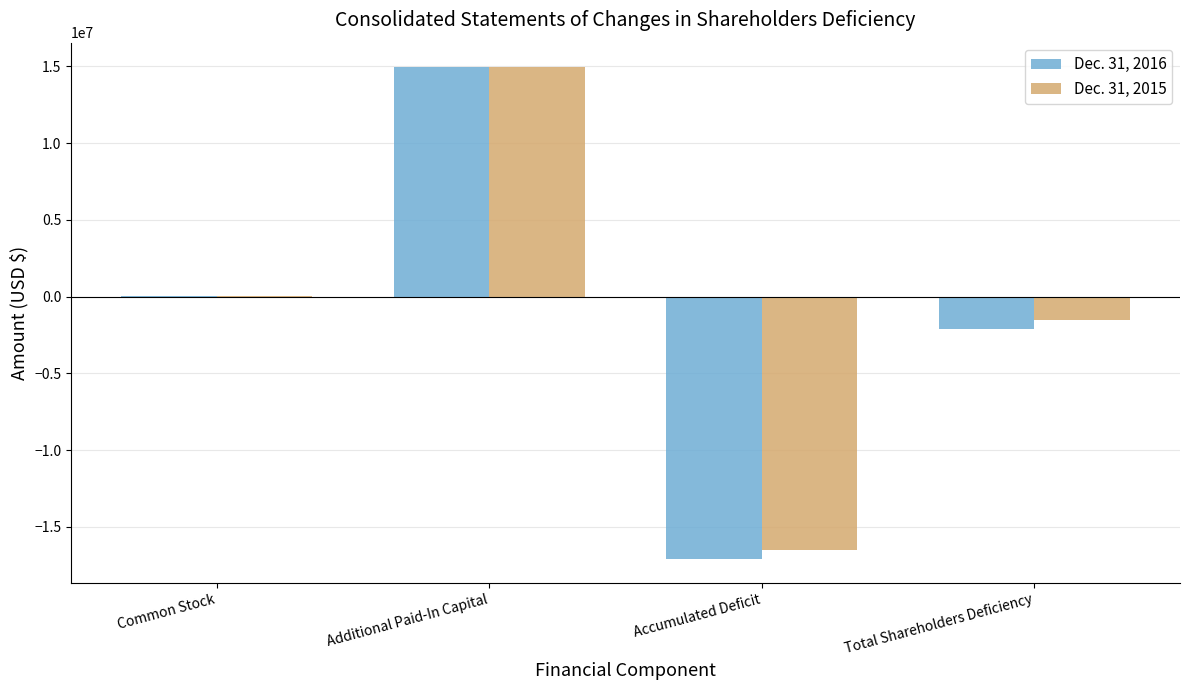

How many groups of bars are there?

4